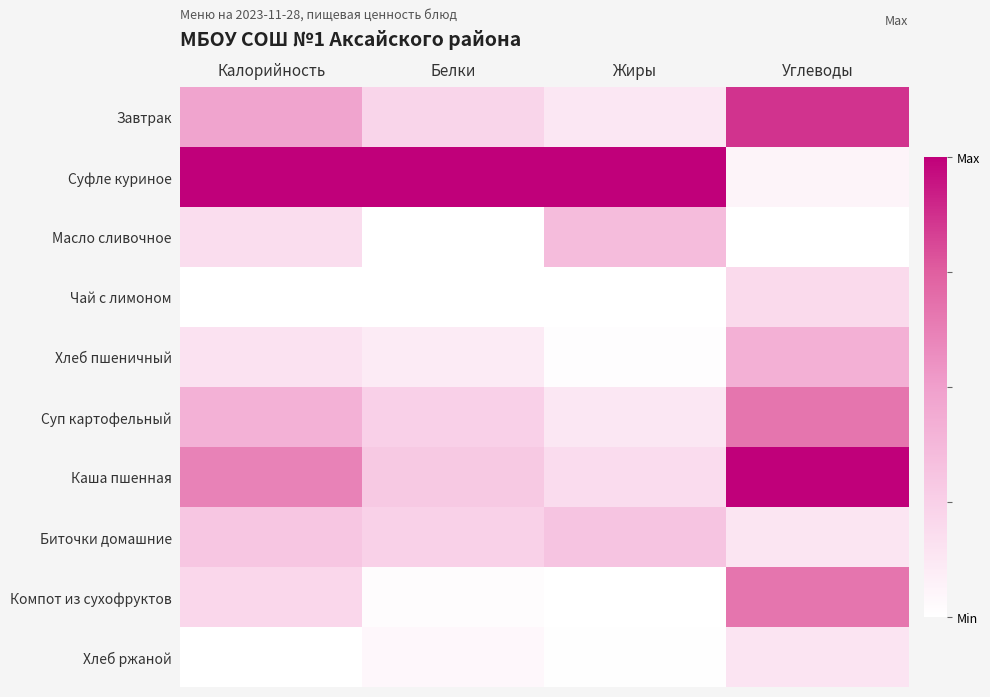

Which series has the largest total across all categories?

Суфле куриное